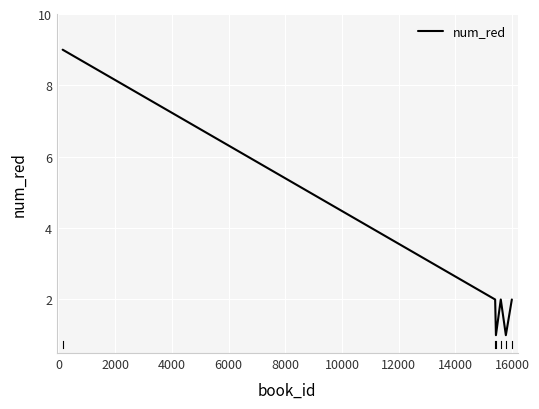

What is the difference between the maximum and minimum values?

8